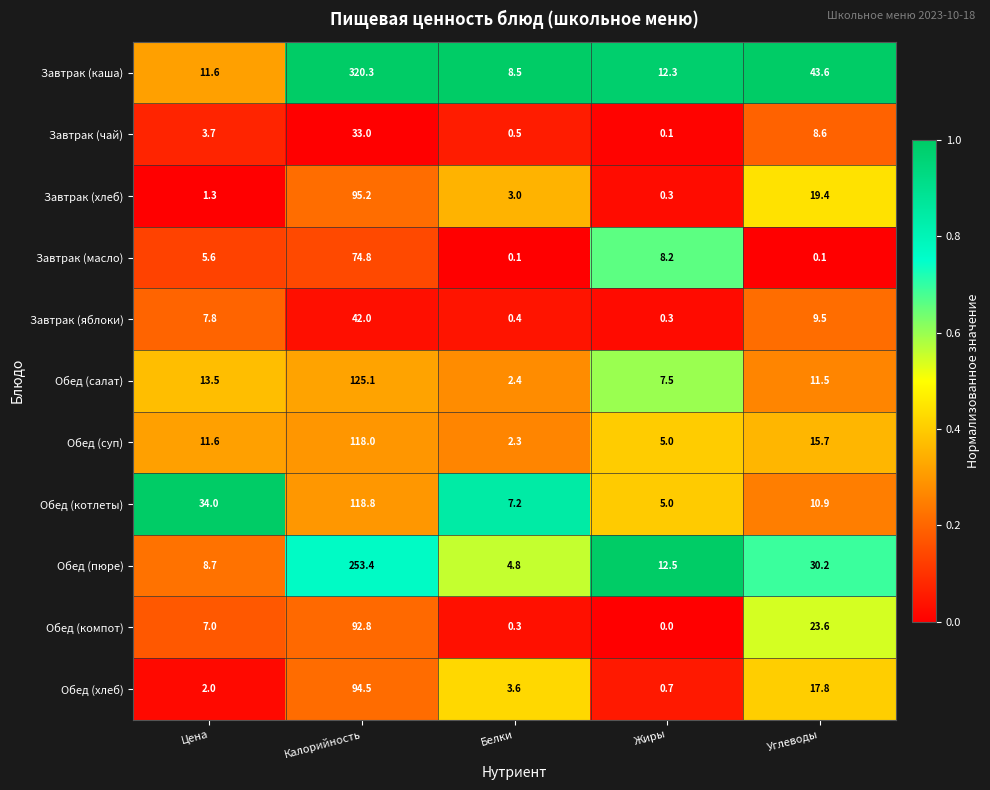

Rank the series by their maximum value, from highest to lowest.

Завтрак (каша), Обед (пюре), Обед (салат), Обед (котлеты), Обед (суп), Завтрак (хлеб), Обед (хлеб), Обед (компот), Завтрак (масло), Завтрак (яблоки), Завтрак (чай)